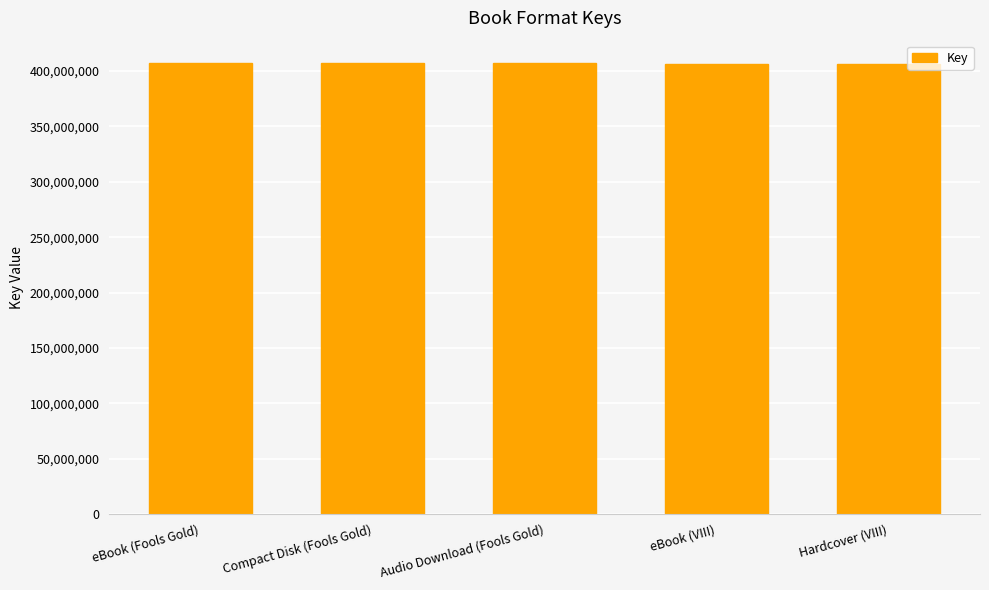

Approximately how many times larger is the value at Hardcover (VIII) compared to Compact Disk (Fools Gold)?

1.0